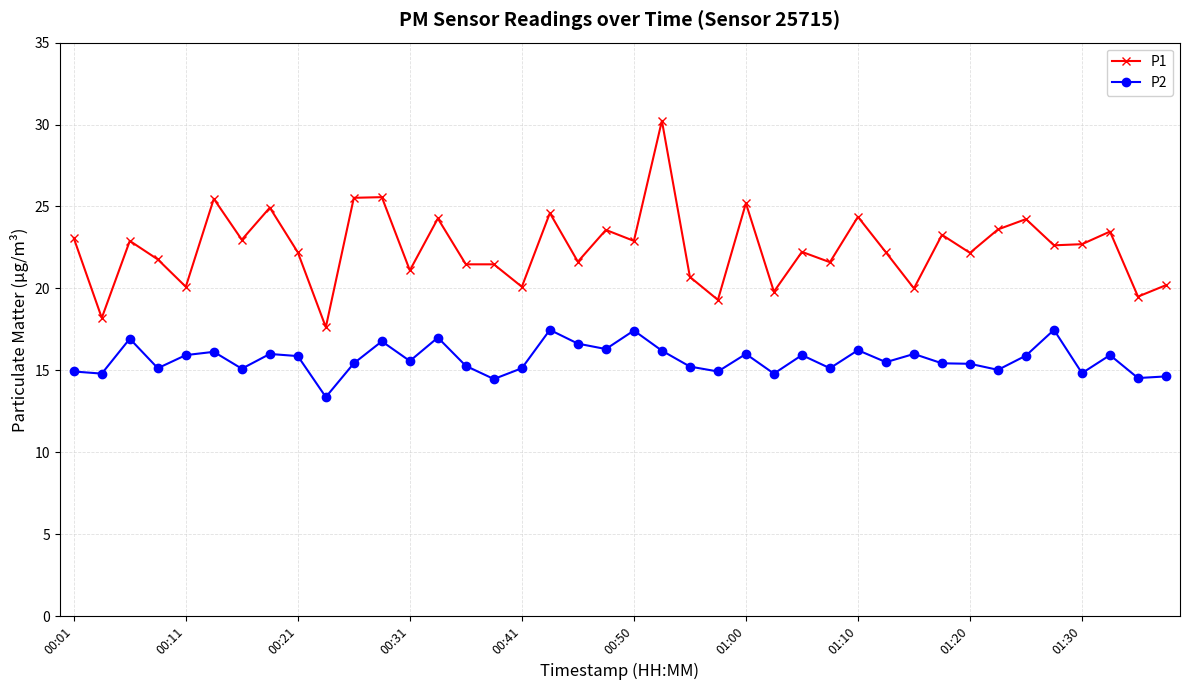

Does the chart display data point markers on the line(s)?

Yes